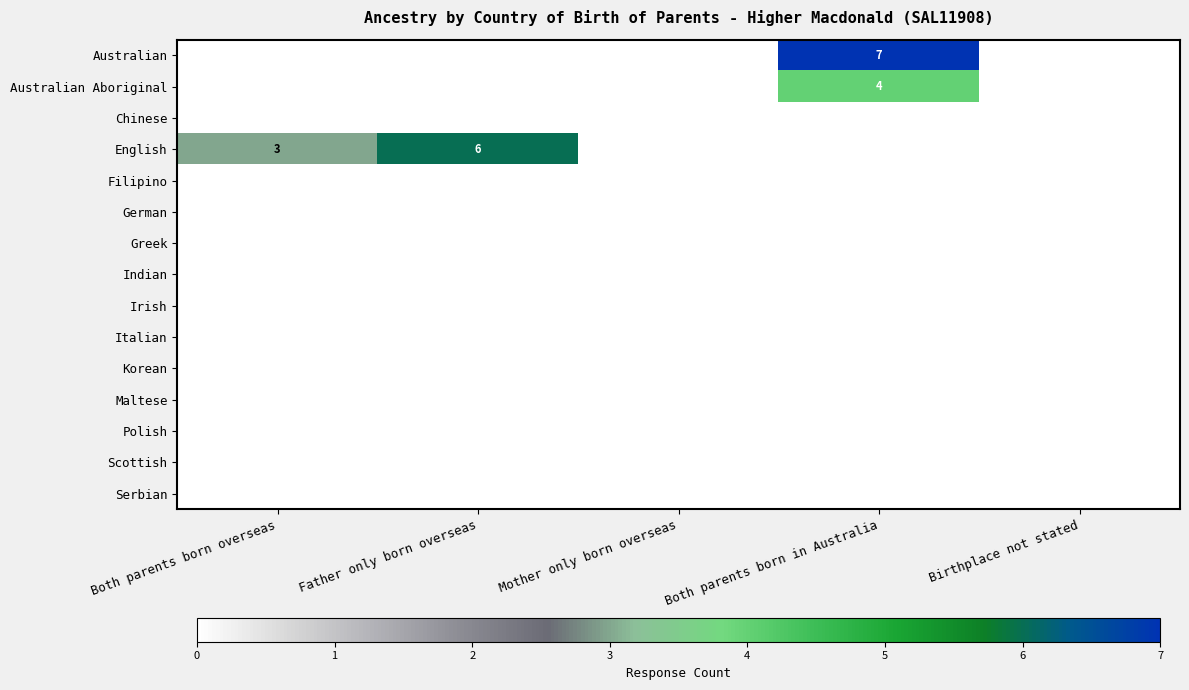

How many data points does each series have?

5